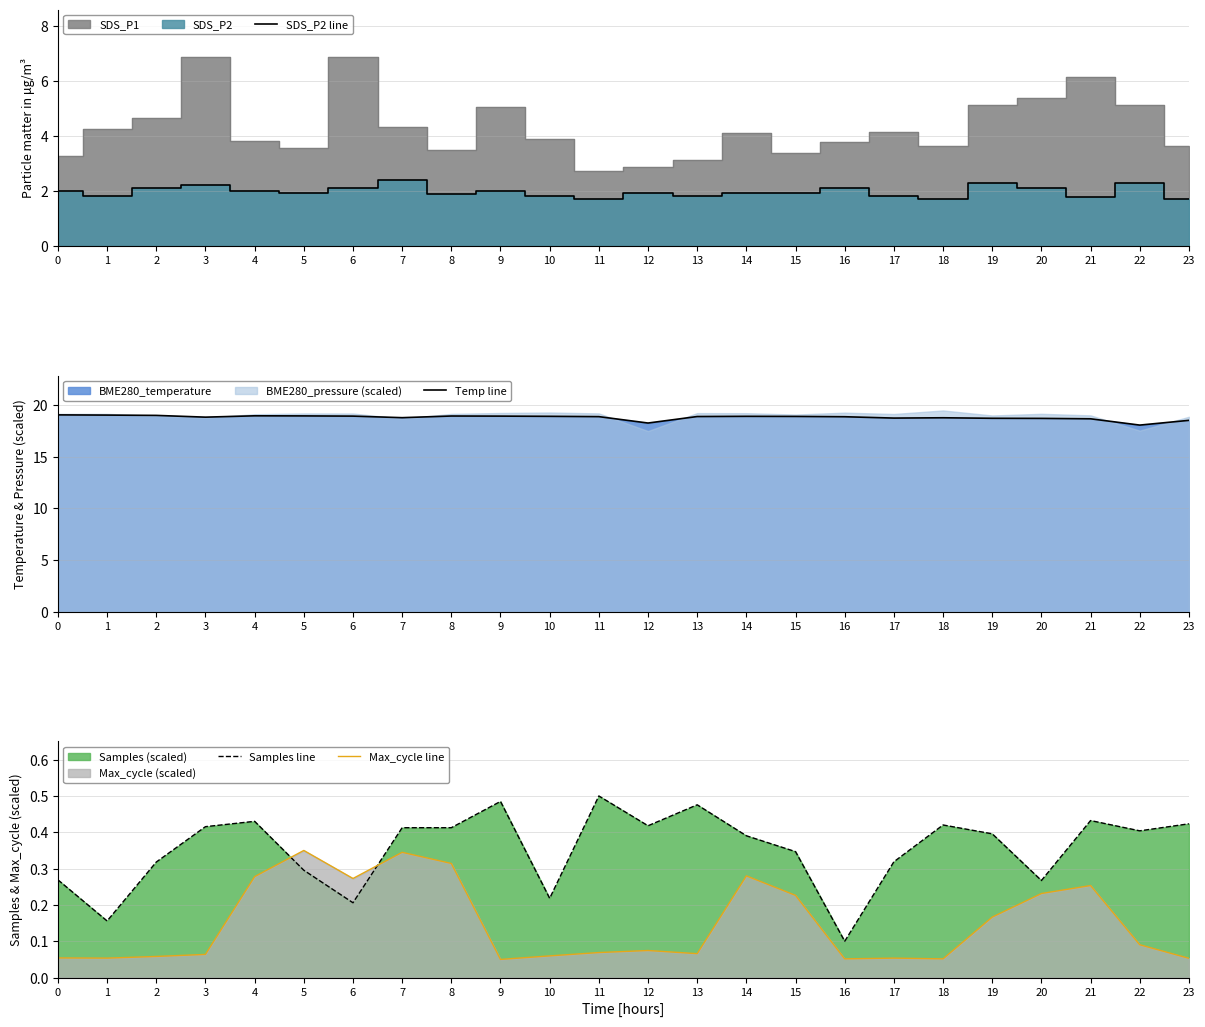

How many times do Max_cycle line and Samples line cross each other?

2